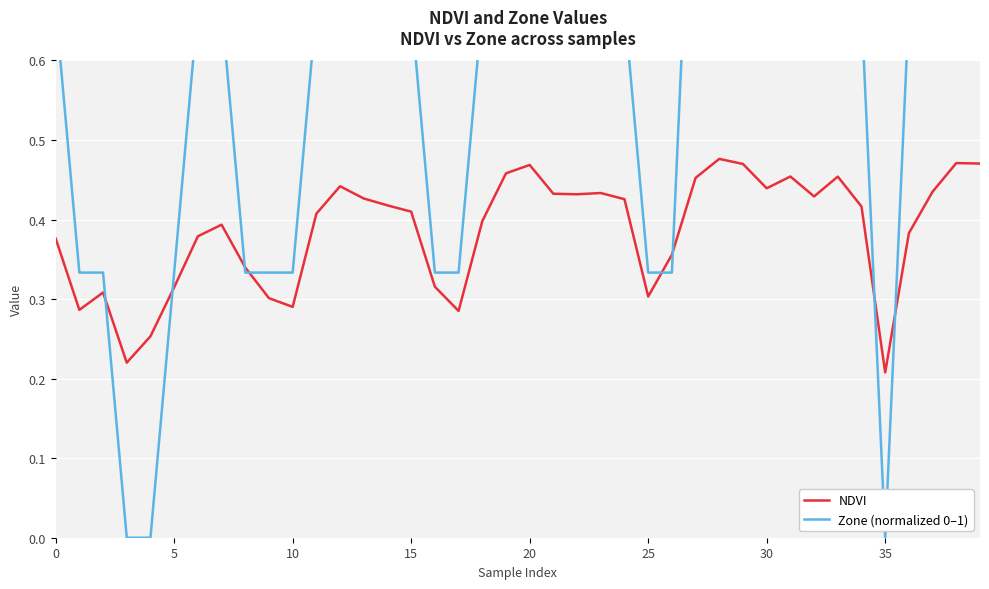

The NDVI series shows 0.3 at 8. True or false?

True